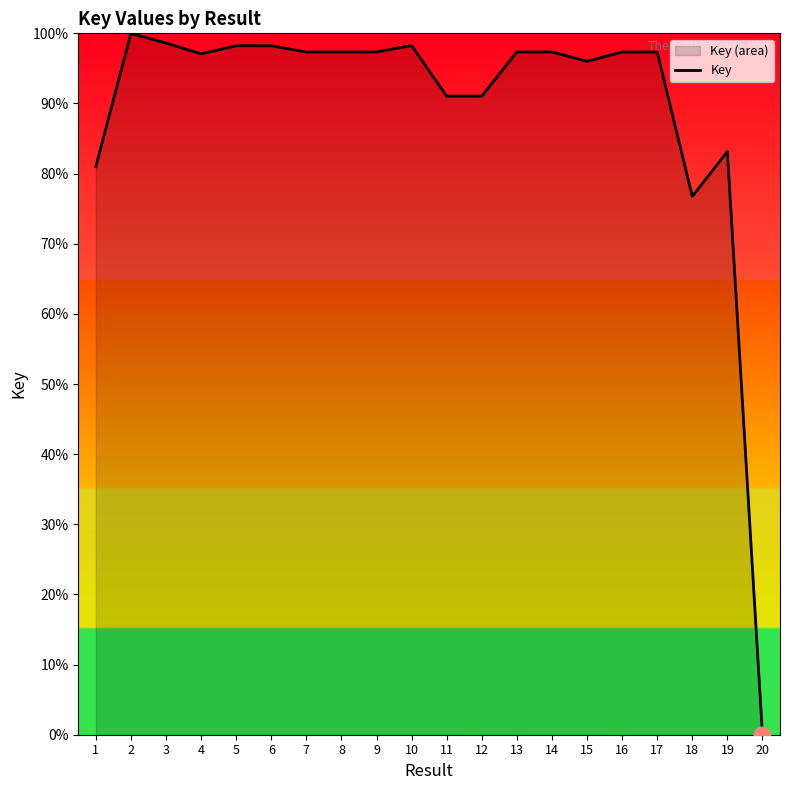

What is the maximum value shown in the chart?

100.0